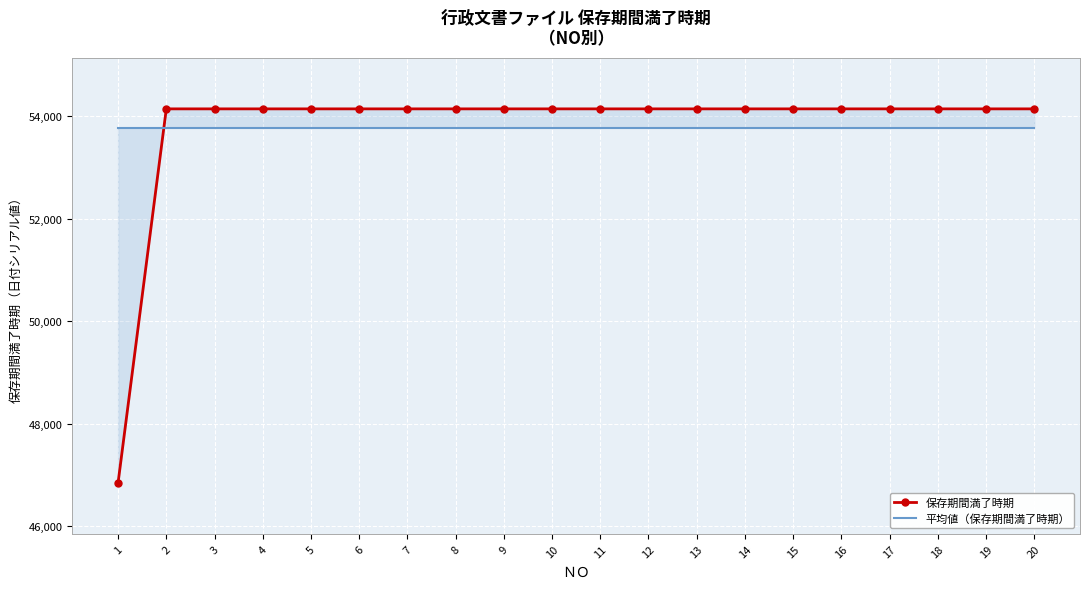

Rank the series by their maximum value, from lowest to highest.

平均値（保存期間満了時期）, 保存期間満了時期